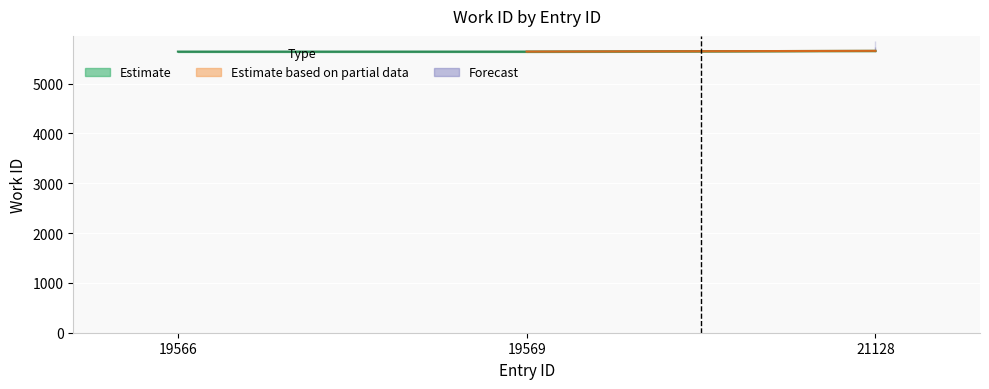

Rank the categories by value from highest to lowest.

21128, 19566, 19569